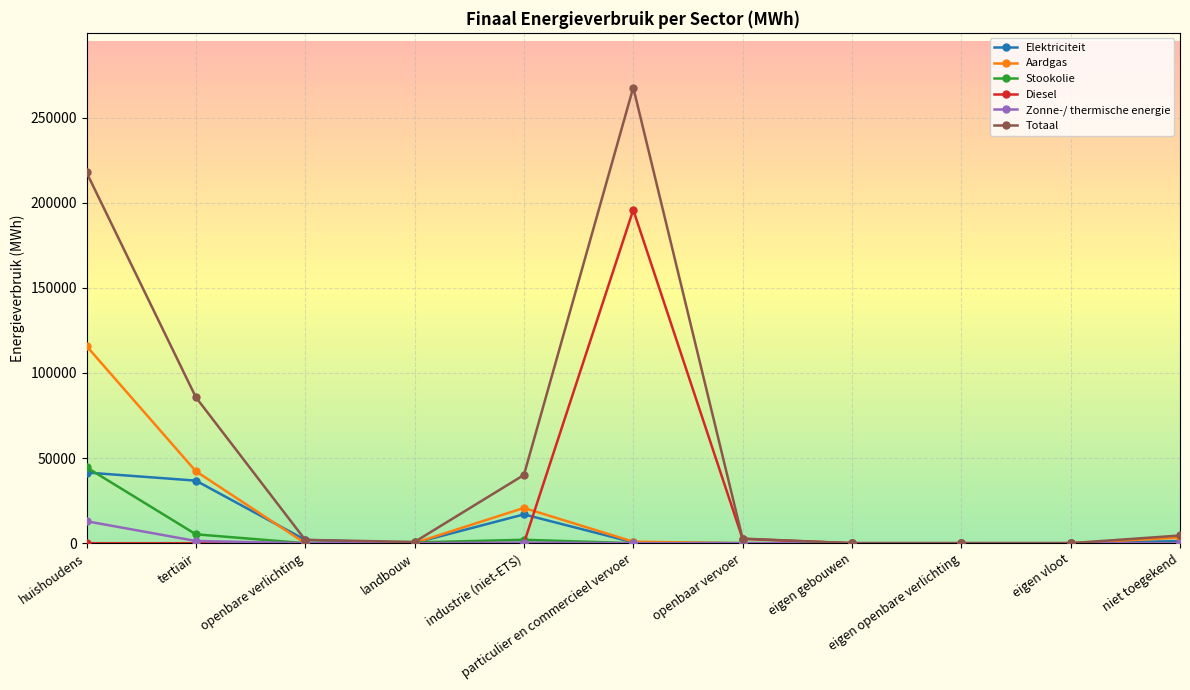

Which series has the largest total across all categories?

Totaal